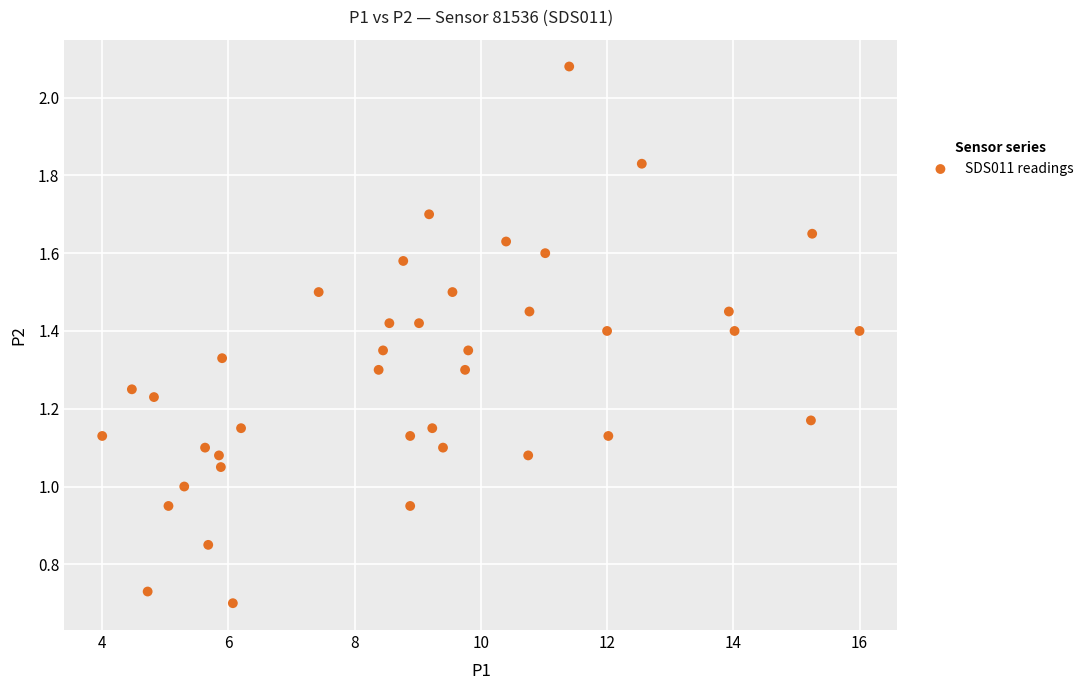

What is the range of X values (max minus min)?

12.0